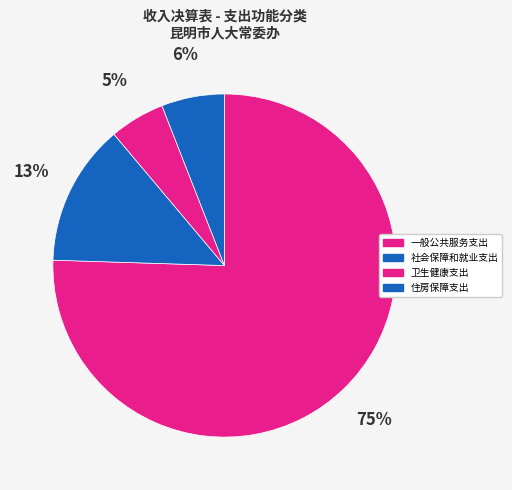

To the nearest percent, what portion does 一般公共服务支出 represent?

75%